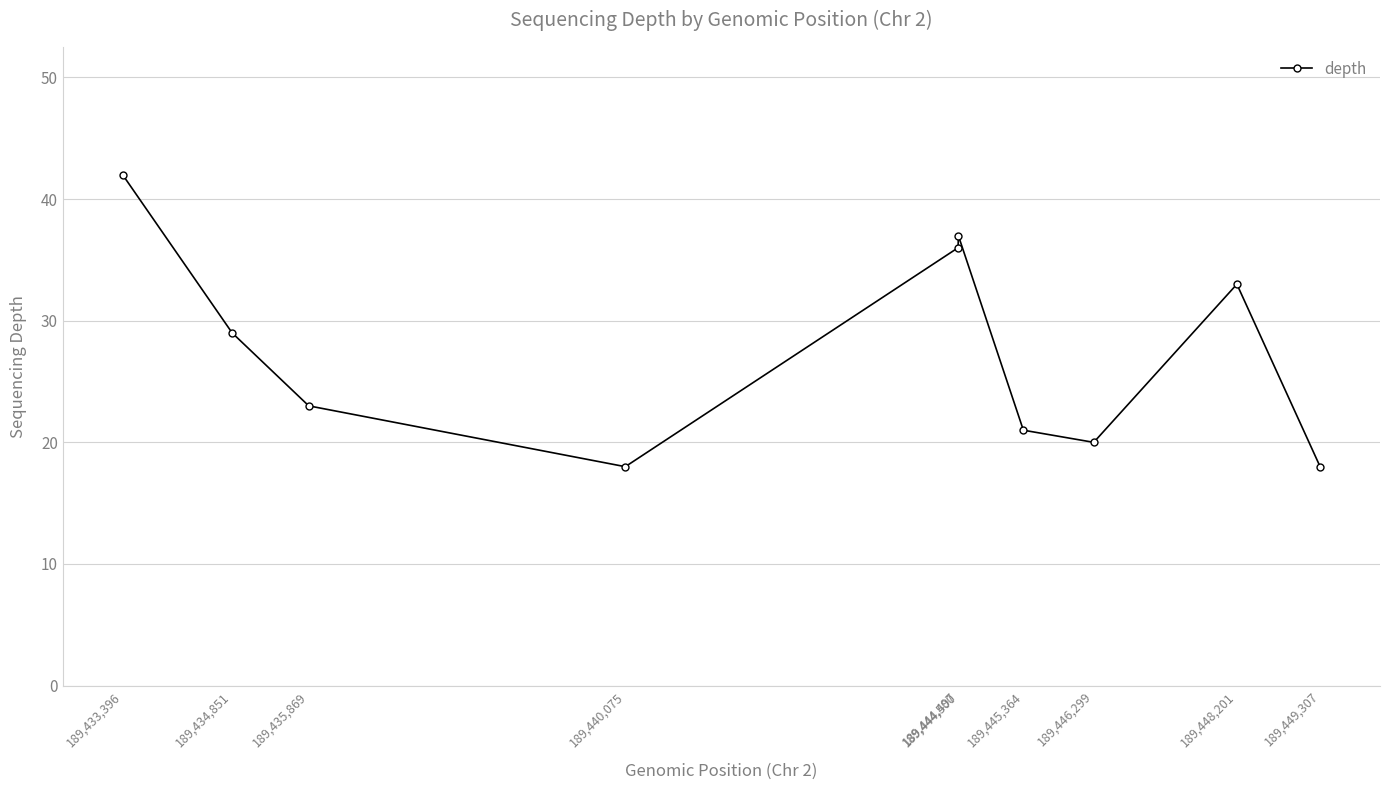

How many interior local valleys (lower than both neighbors) does the data have?

2